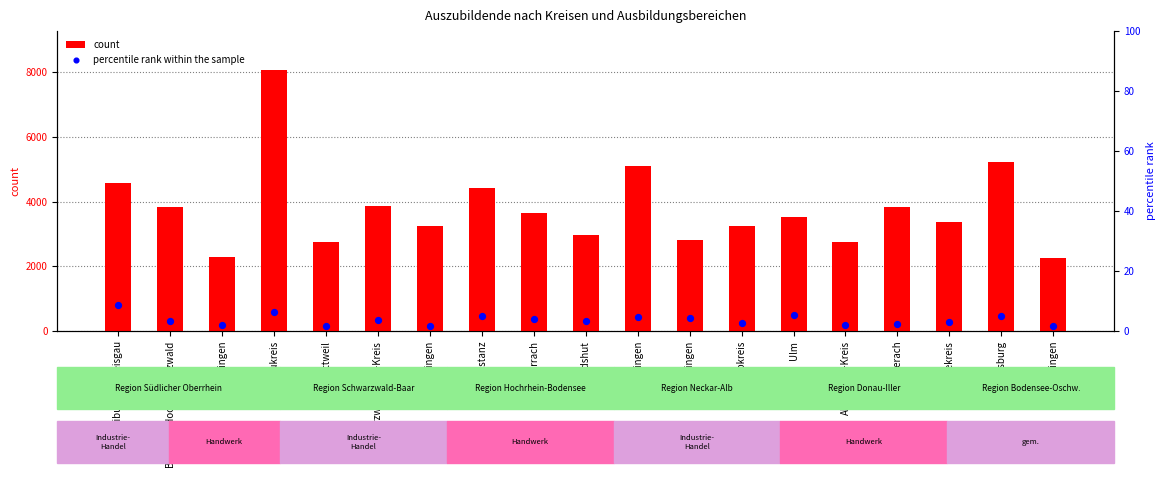

What are all the series names shown in the legend?

count, percentile rank within the sample